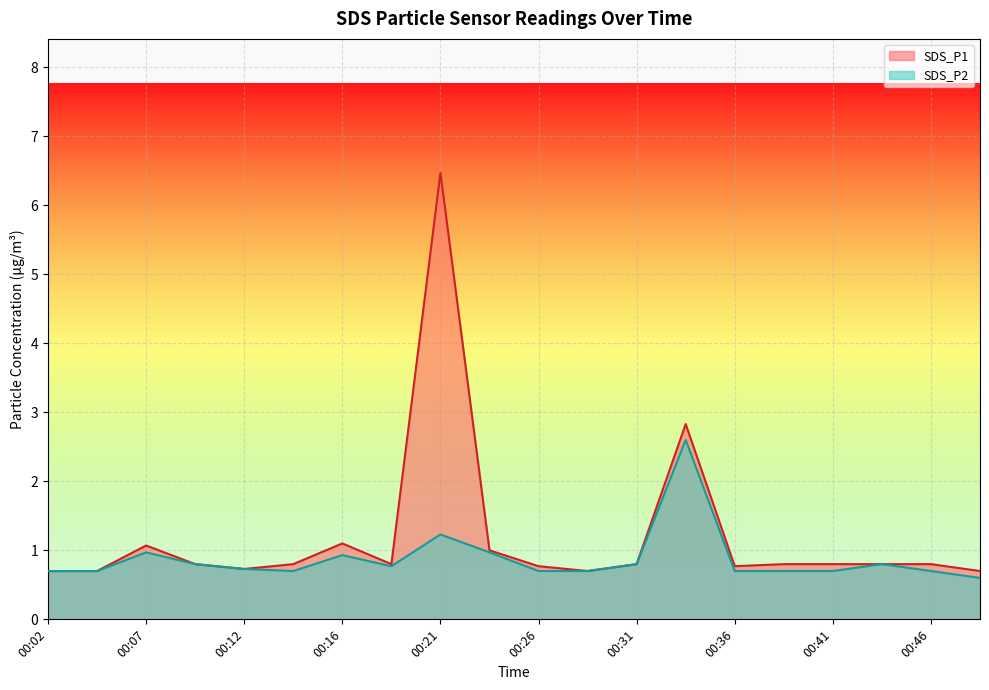

What is the value of the SDS_P2 point at the 17th from the left?

0.7